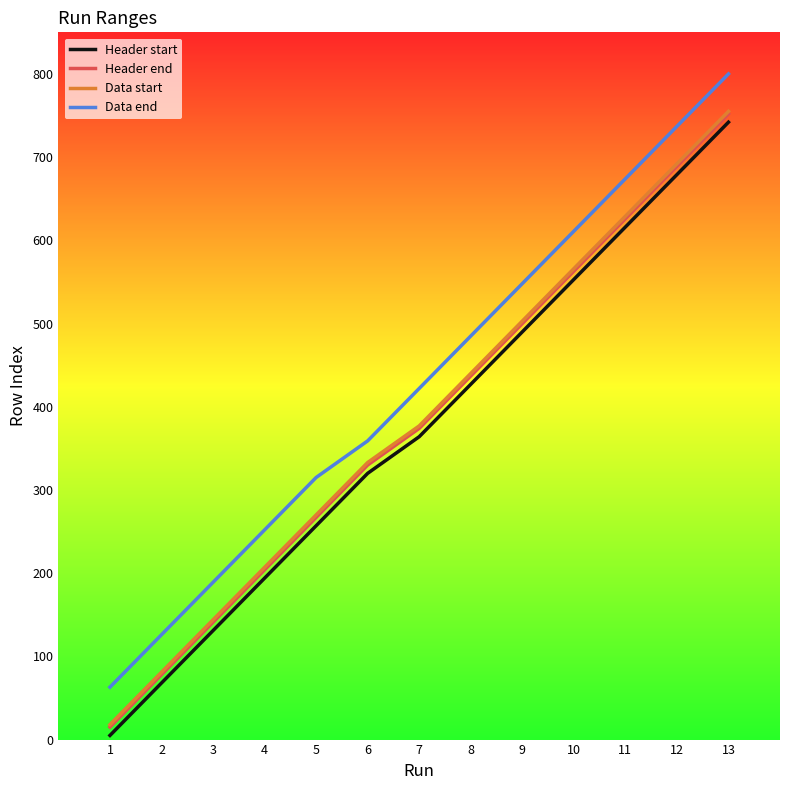

Is it true that Data end equals 587 at 7?

False